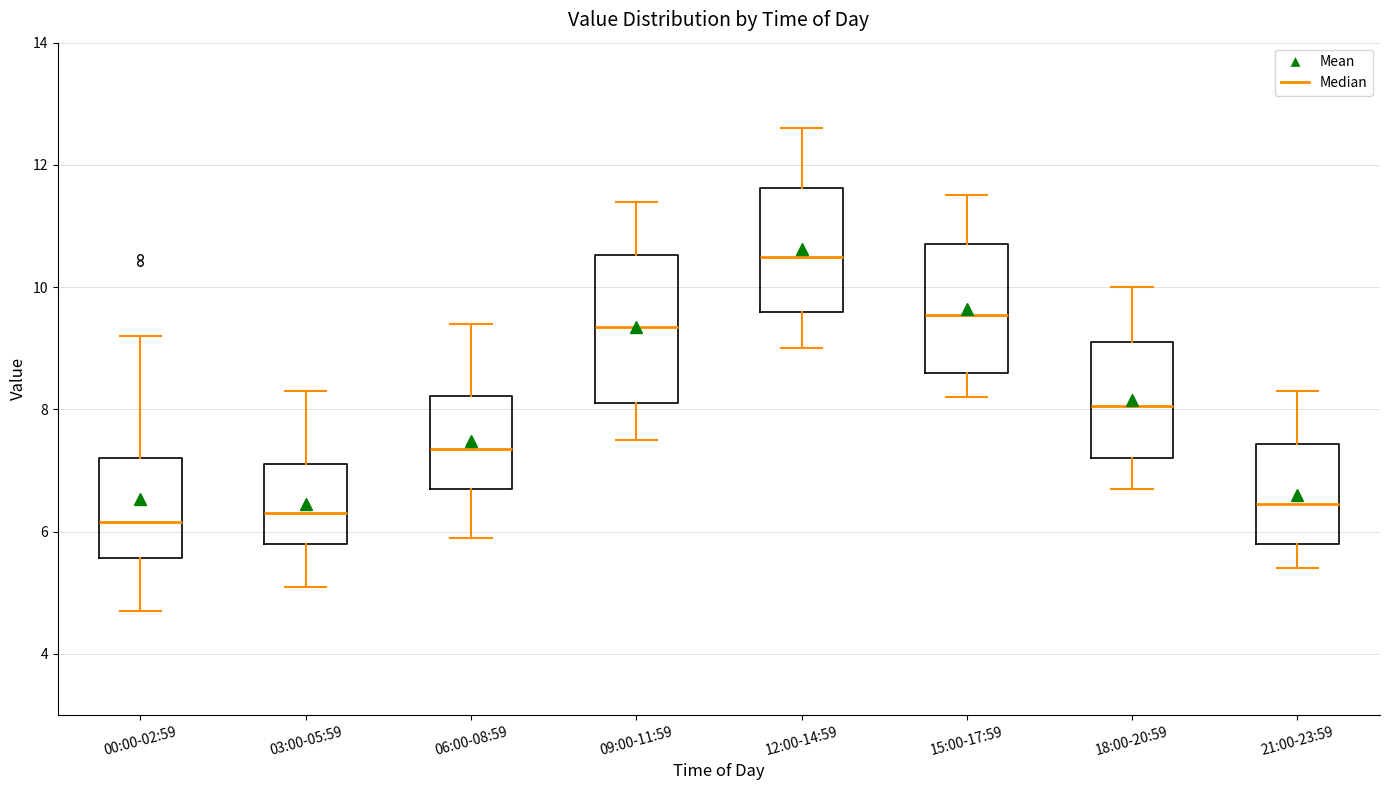

Where is the lower edge of the box for 21:00-23:59 on the y-axis? The values are not printed on the chart, so give them approximately, as read against the axis.

5.8